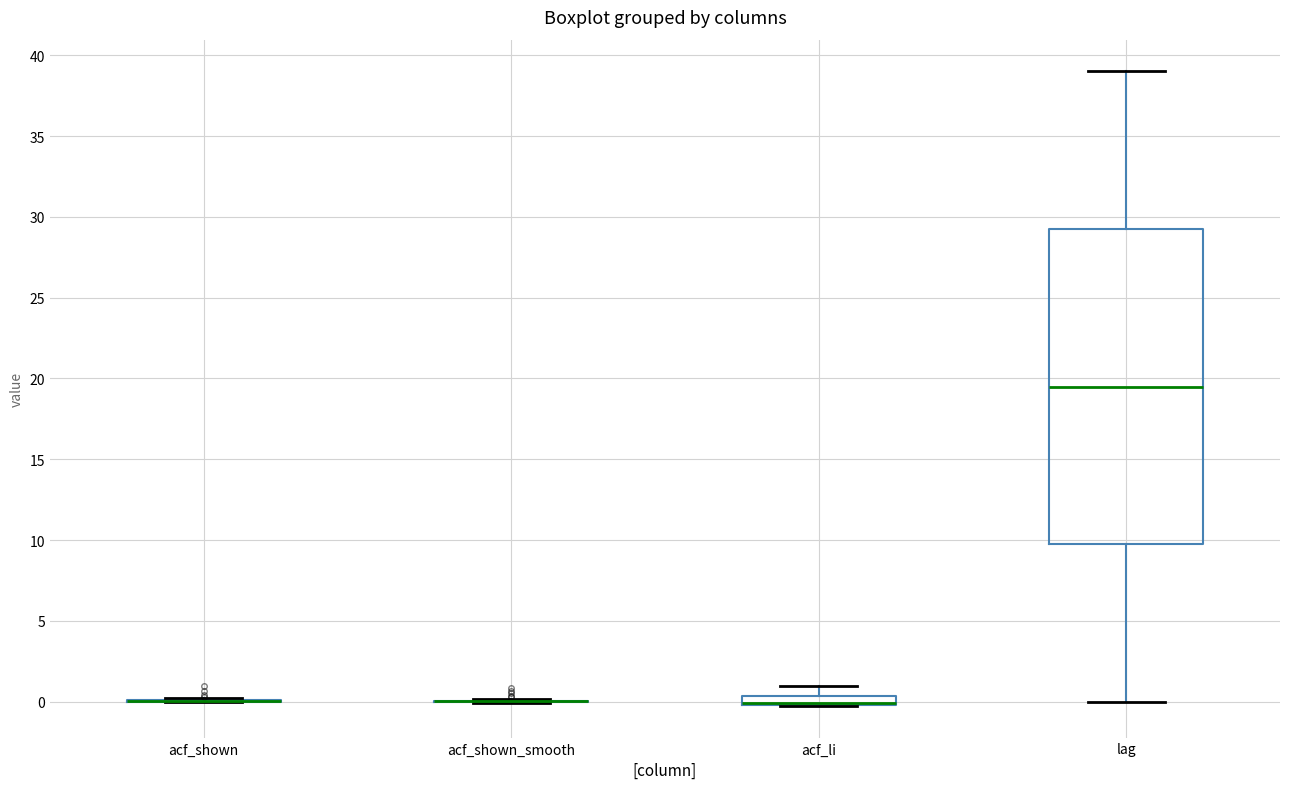

Where is the lower edge of the box for acf_li on the y-axis? The values are not printed on the chart, so give them approximately, as read against the axis.

0.0